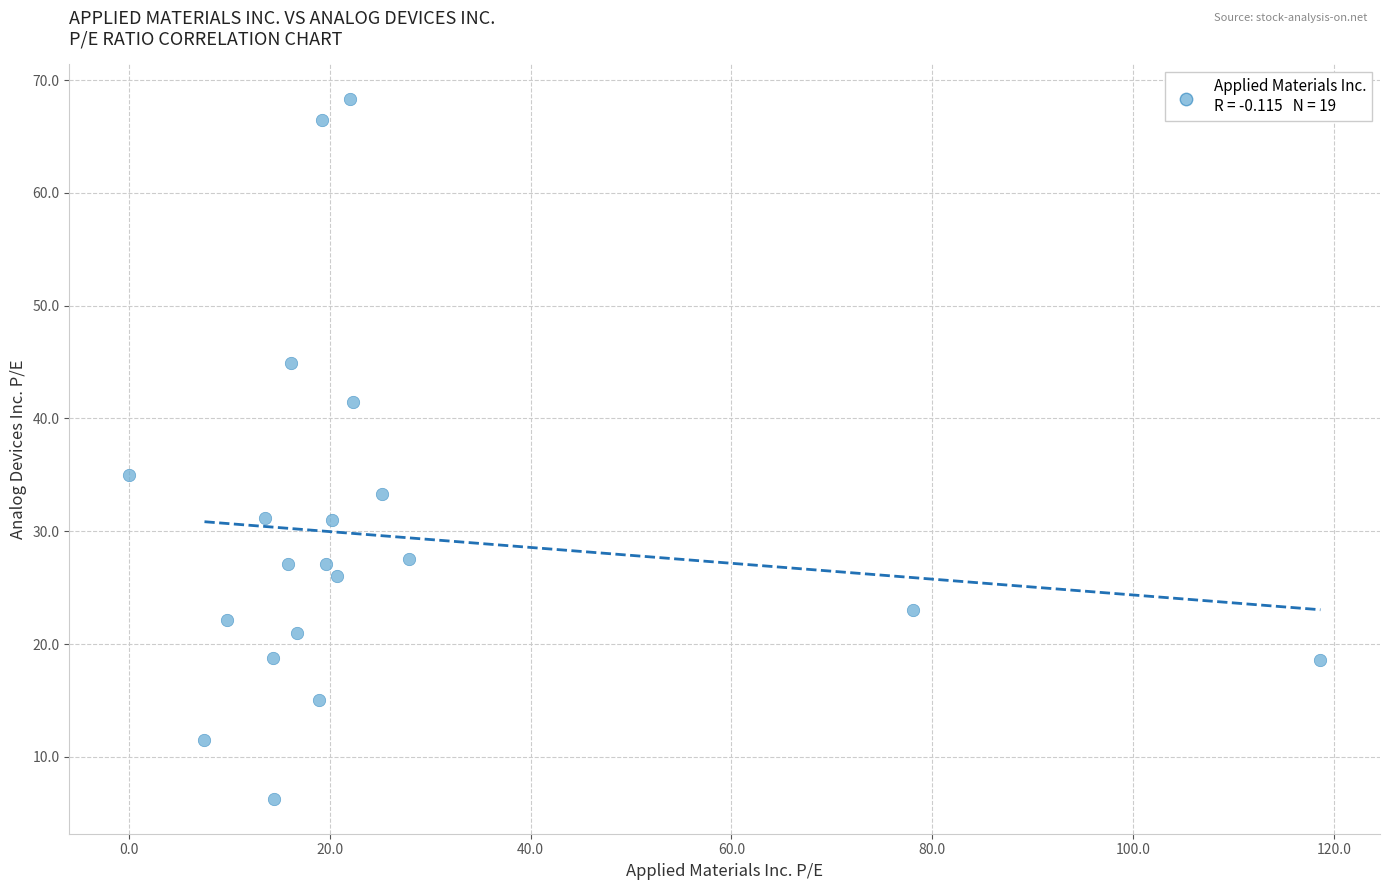

What is the range of X values (max minus min)?

118.7